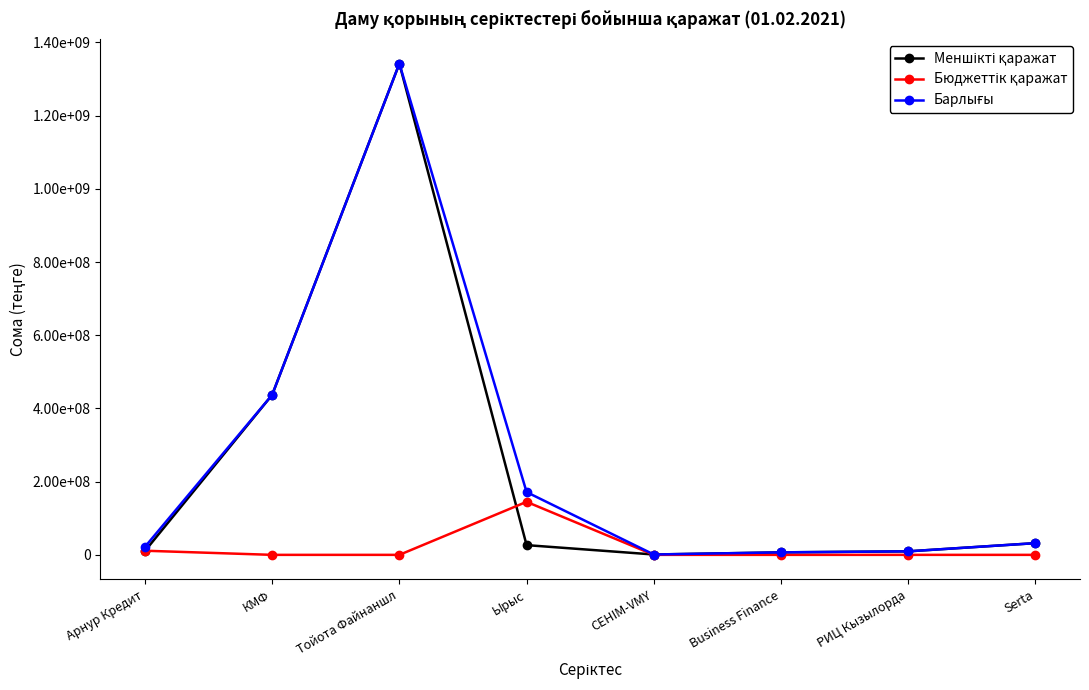

Rank the series at СЕНIМ-VMY from lowest to highest value.

Бюджеттік қаражат, Меншікті қаражат, Барлығы